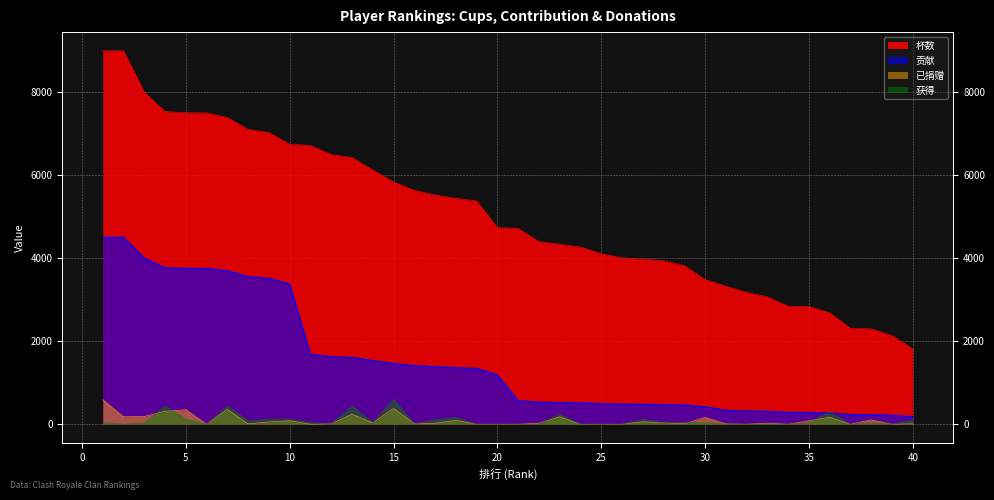

True or false: 获得 has a value of -193 at 24.

False